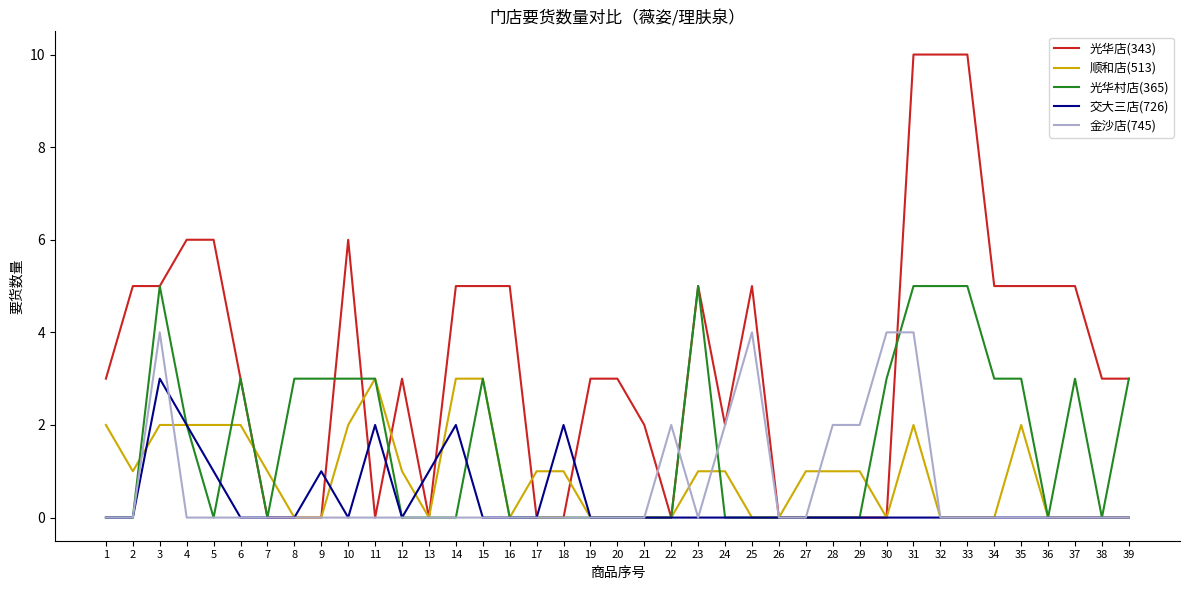

Is the value of 交大三店(726) at 3 greater than the value of 顺和店(513) at 4?

Yes